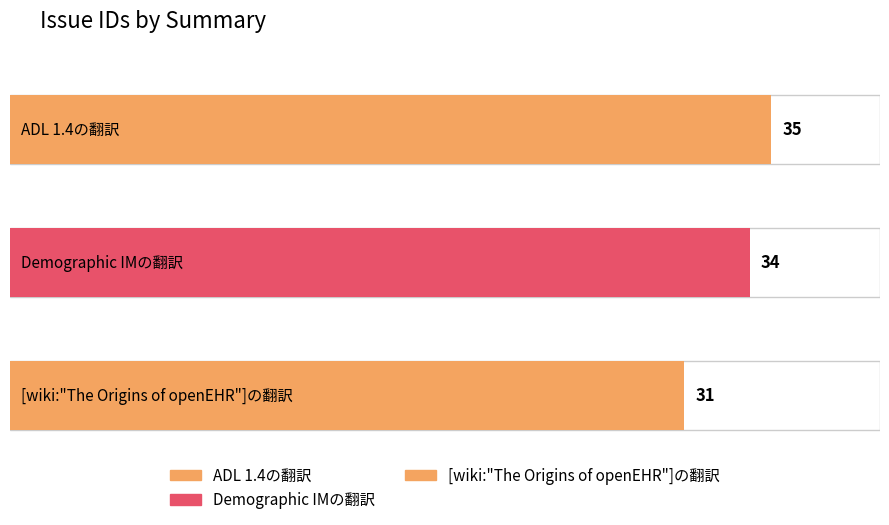

How many values exceed 34?

1